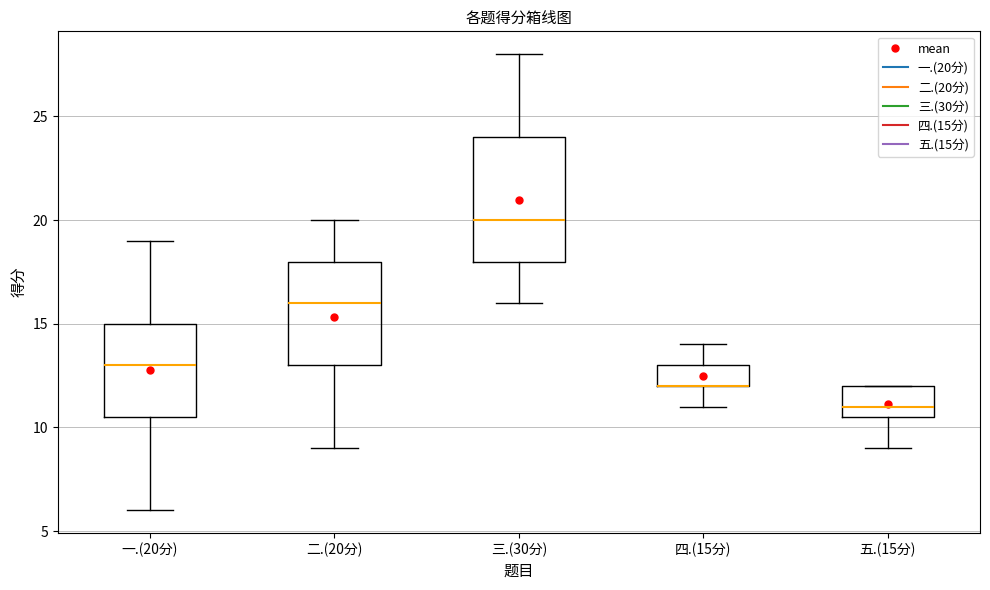

Where does the upper whisker of the box for 二.(20分) end on the y-axis? The values are not printed on the chart, so give them approximately, as read against the axis.

20.0